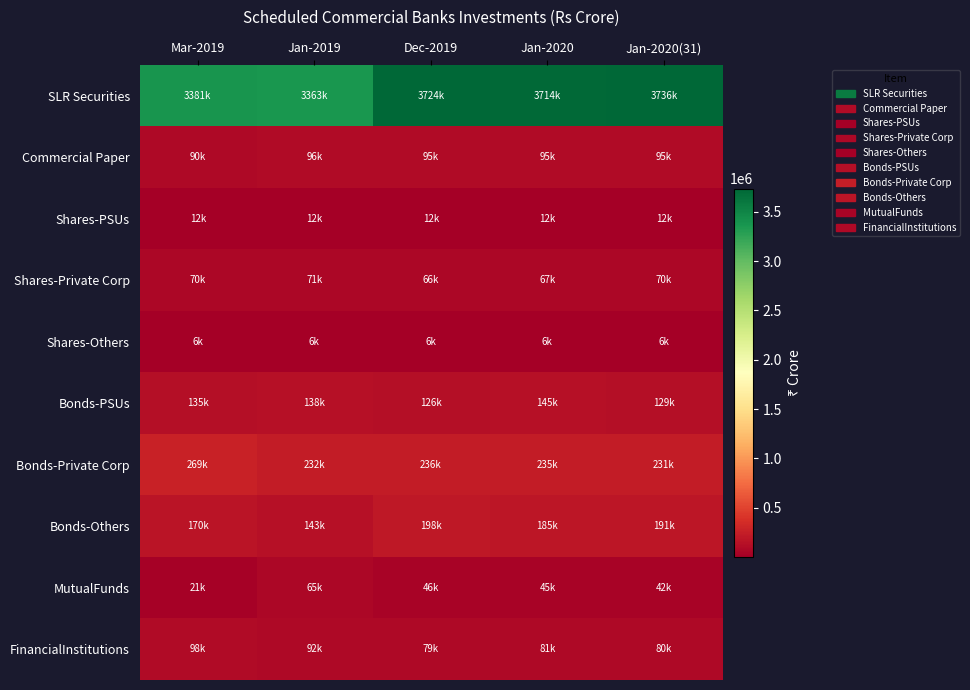

Which has a higher value, Jan-2020(31) or Mar-2019?

Jan-2020(31)